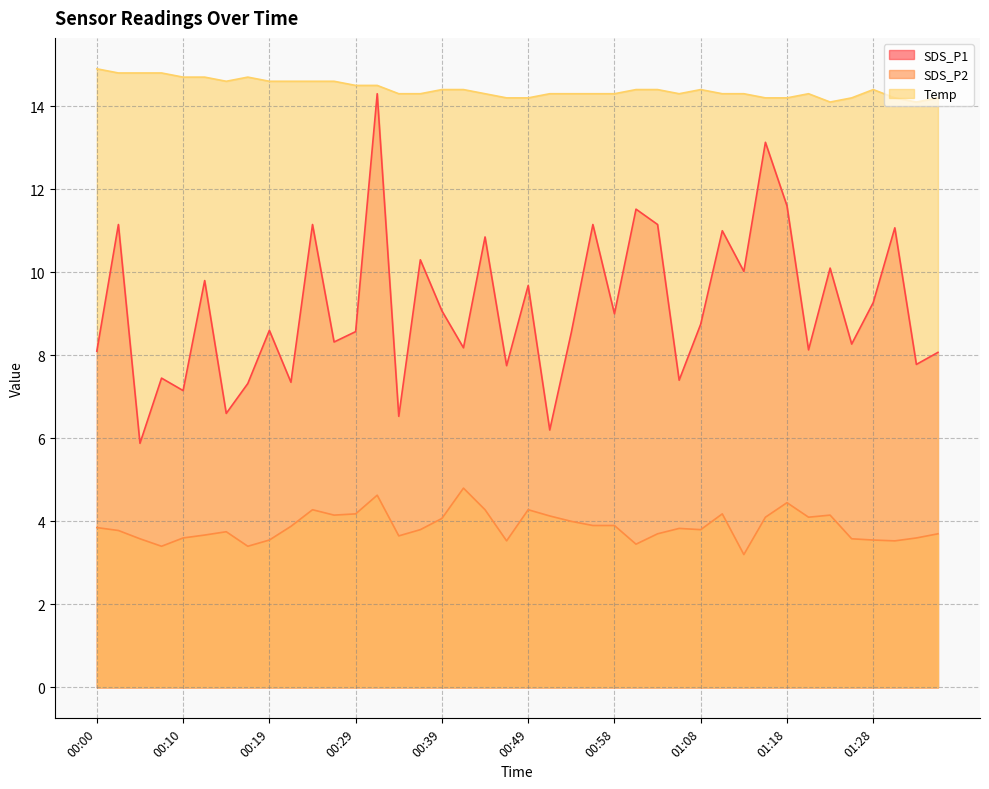

What is the average value of the SDS_P1 series?

9.2